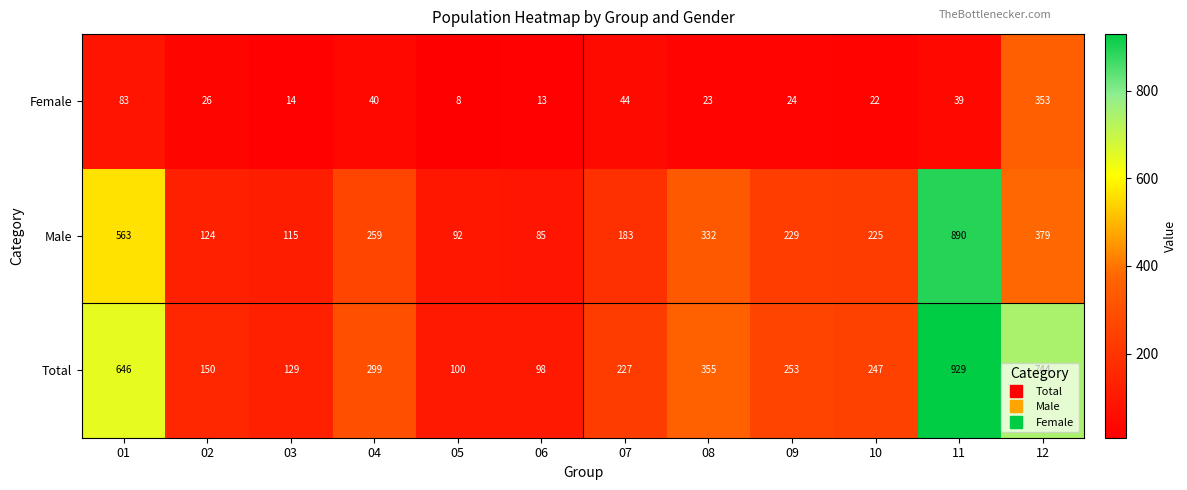

Rank the categories by Male value from lowest to highest.

06, 05, 03, 02, 07, 10, 09, 04, 08, 12, 01, 11